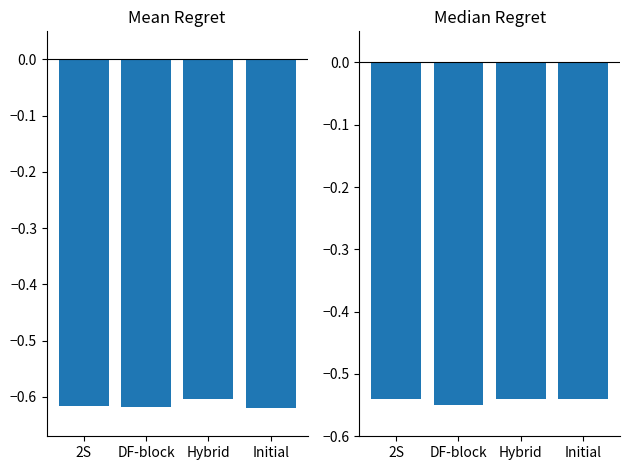

What is the sum of the Mean Regret values at 2S and Hybrid?

-1.2